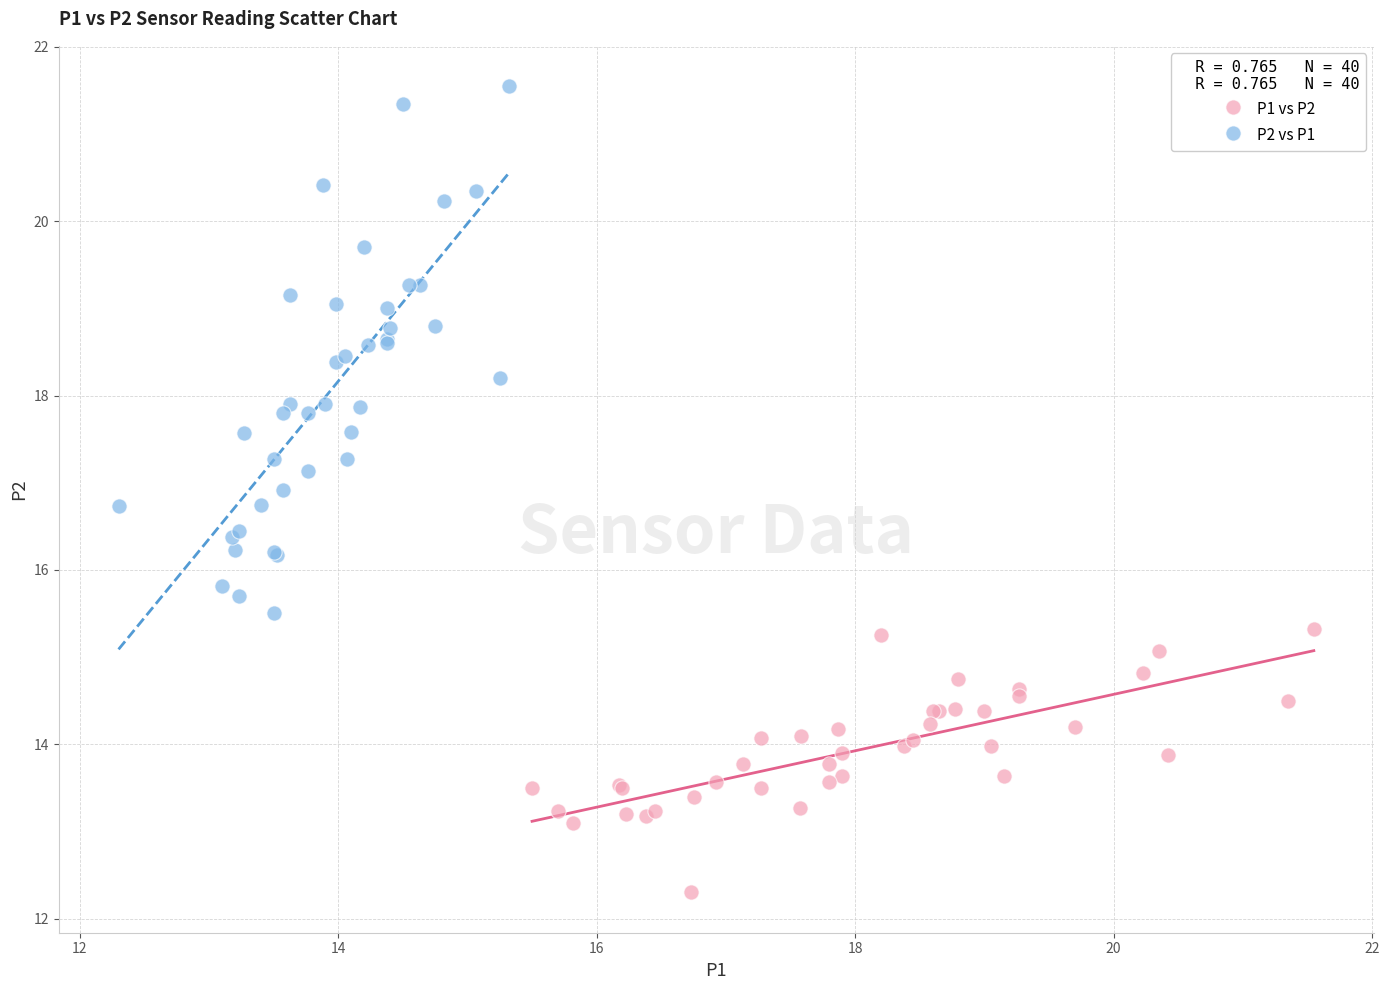

Which series contains the lowest Y value?

P1 vs P2